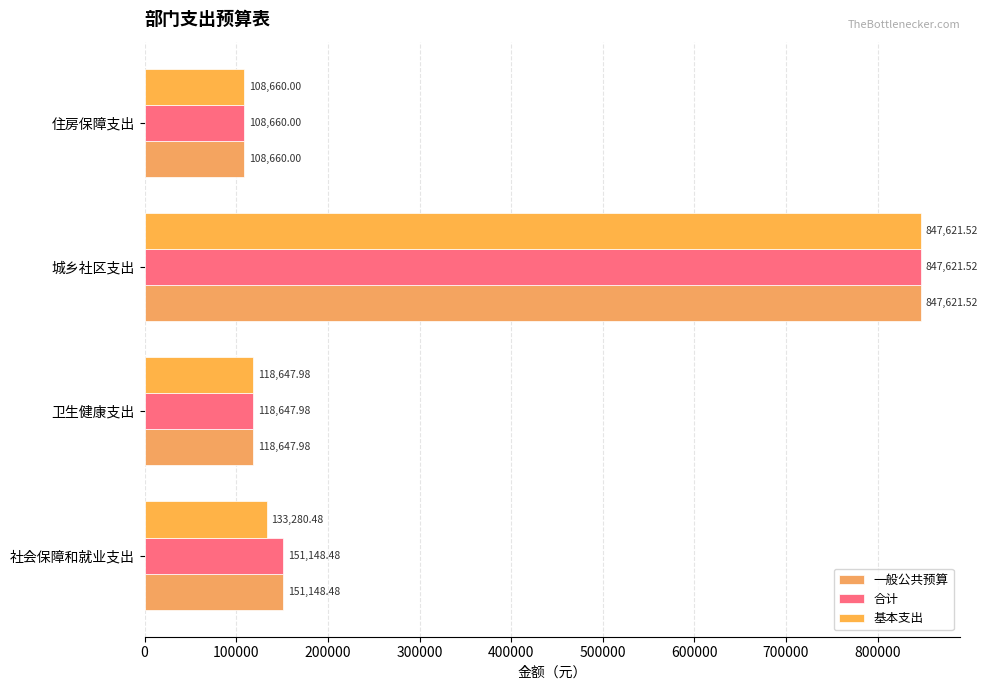

At how many categories does at least one series exceed 640496?

1